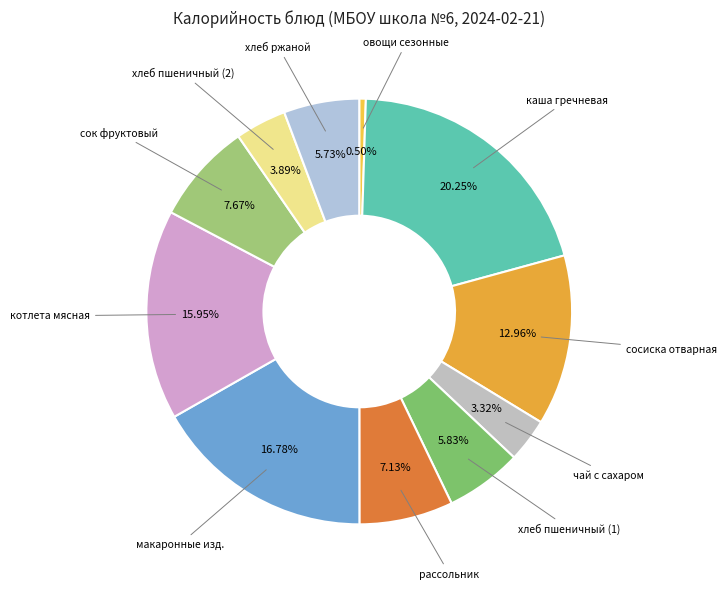

How many slices are in this pie chart?

11